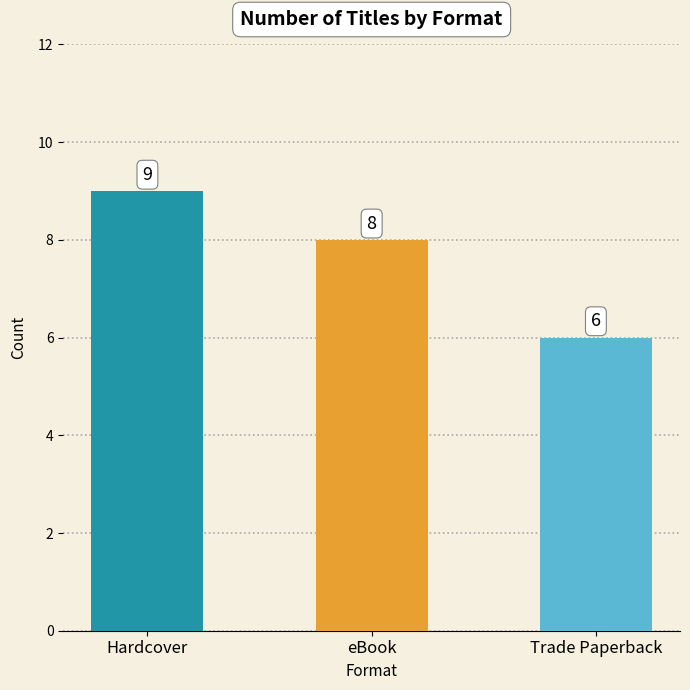

Reading left to right, transcribe all the data shown in this chart.

9	8	6